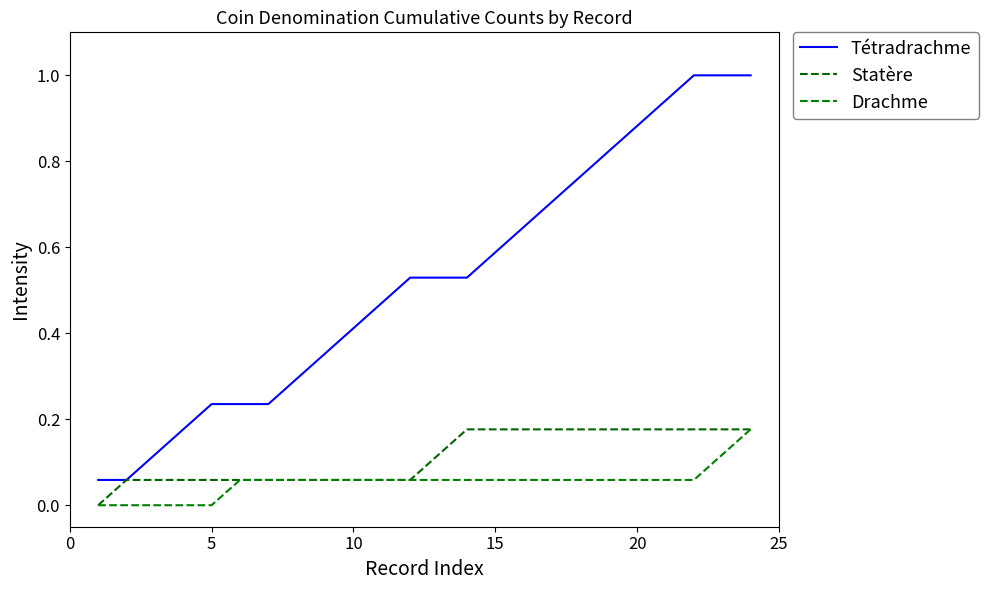

Which series has the largest total across all categories?

Tétradrachme